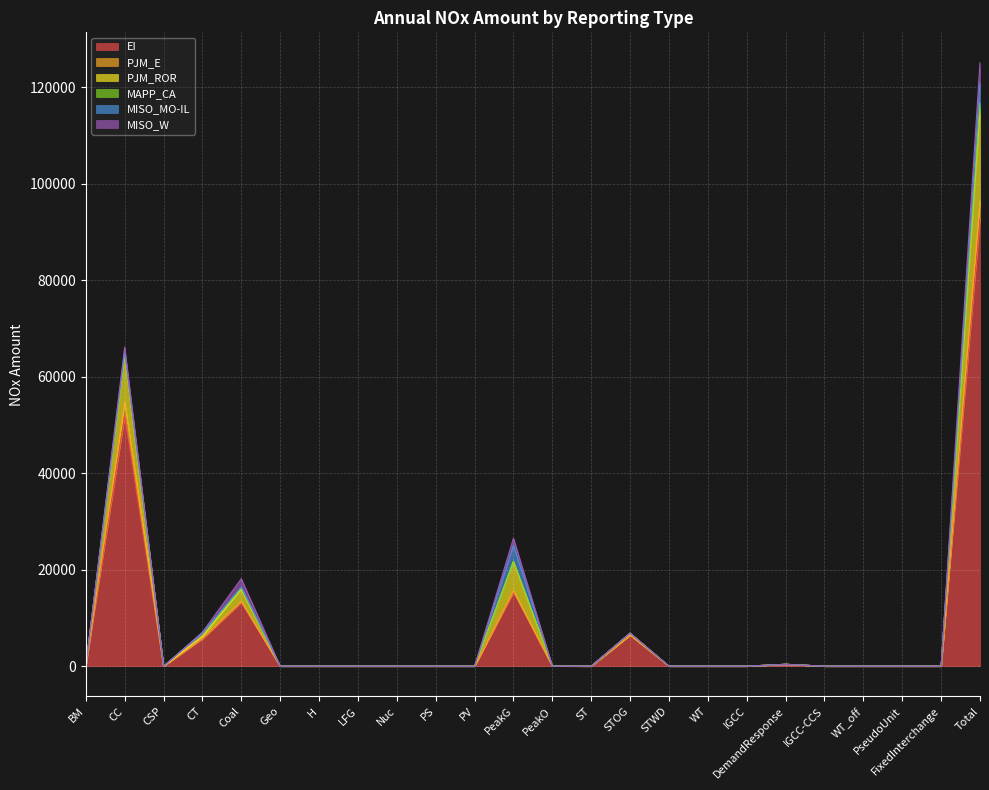

Which series changed the most between LFG and STOG?

EI